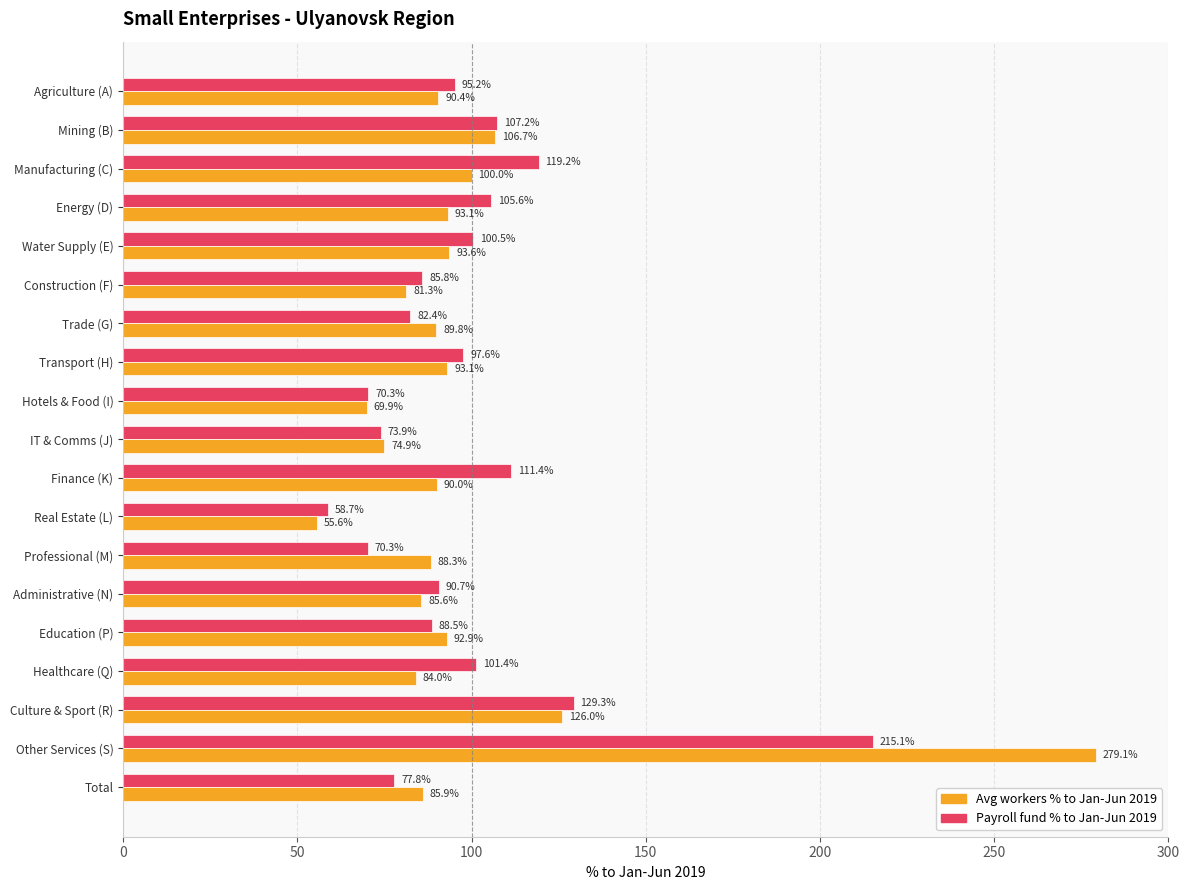

What is the maximum value shown in the chart?

279.1